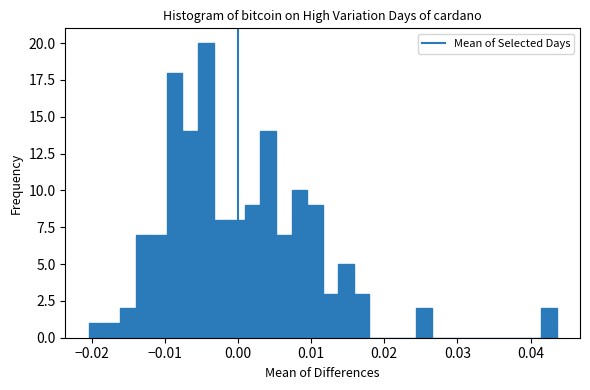

Read against the x-axis, roughly where is the centre of the tallest bar?

-0.004